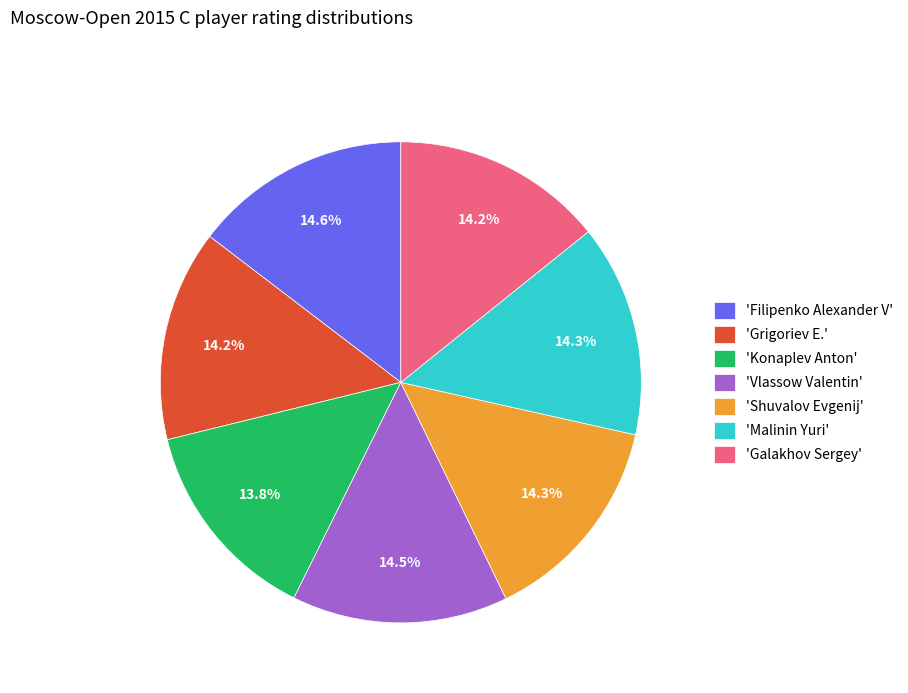

Is 'Malinin Yuri' the majority of the pie?

No